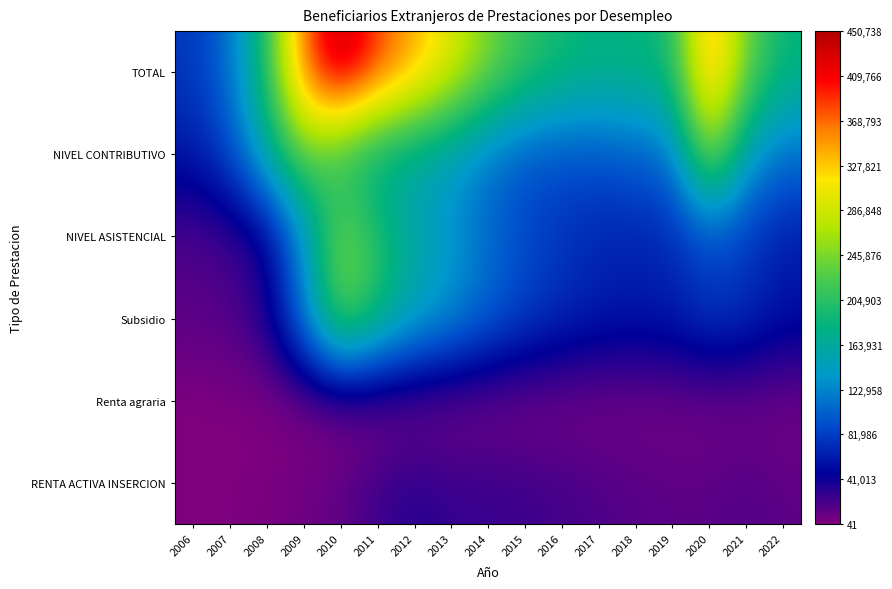

Rank the series at 2016 from highest to lowest value.

TOTAL, NIVEL CONTRIBUTIVO, NIVEL ASISTENCIAL, Subsidio, RENTA ACTIVA INSERCION, Renta agraria